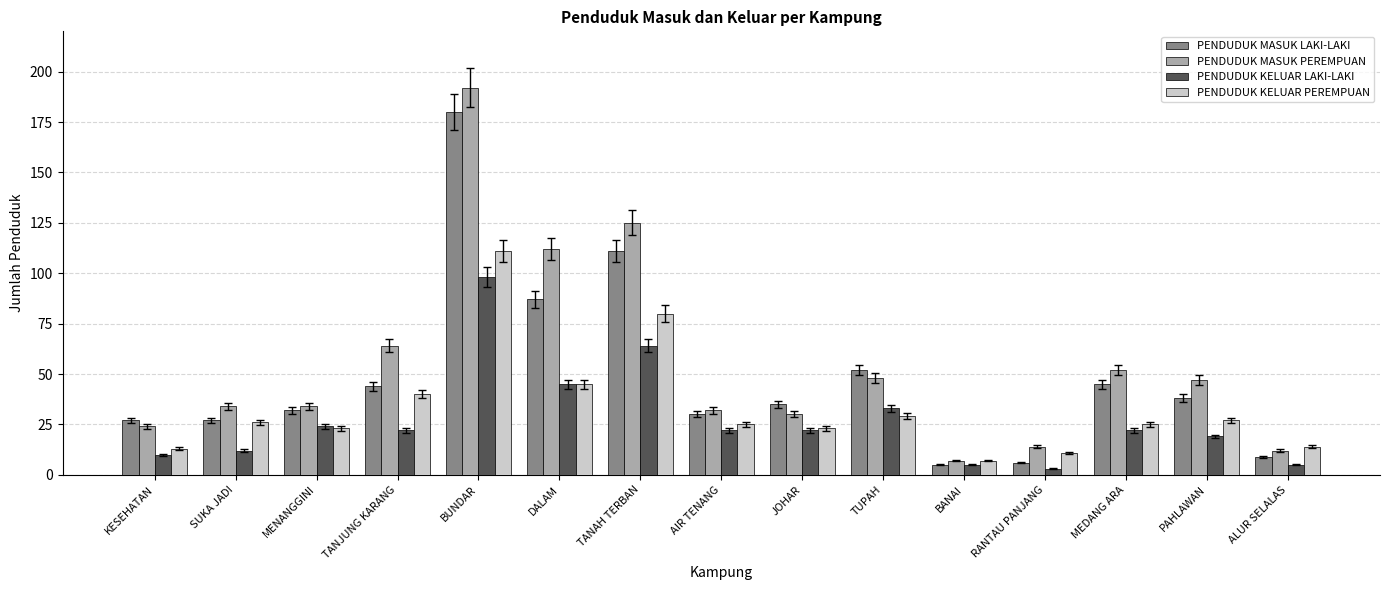

Which category has the highest value across all series?

BUNDAR